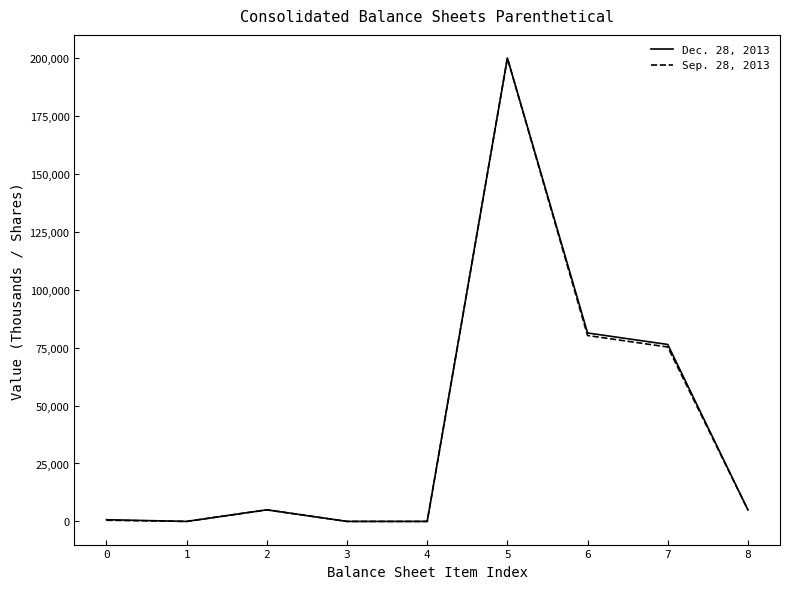

At which category is the sum across all series the highest?

5